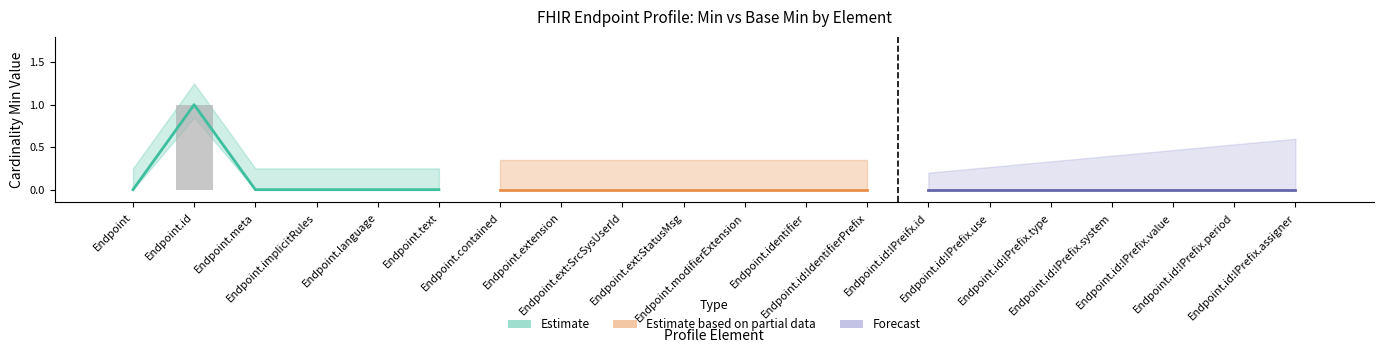

The chart shows a value of -1 at Endpoint.ext:SrcSysUserId. True or false?

False